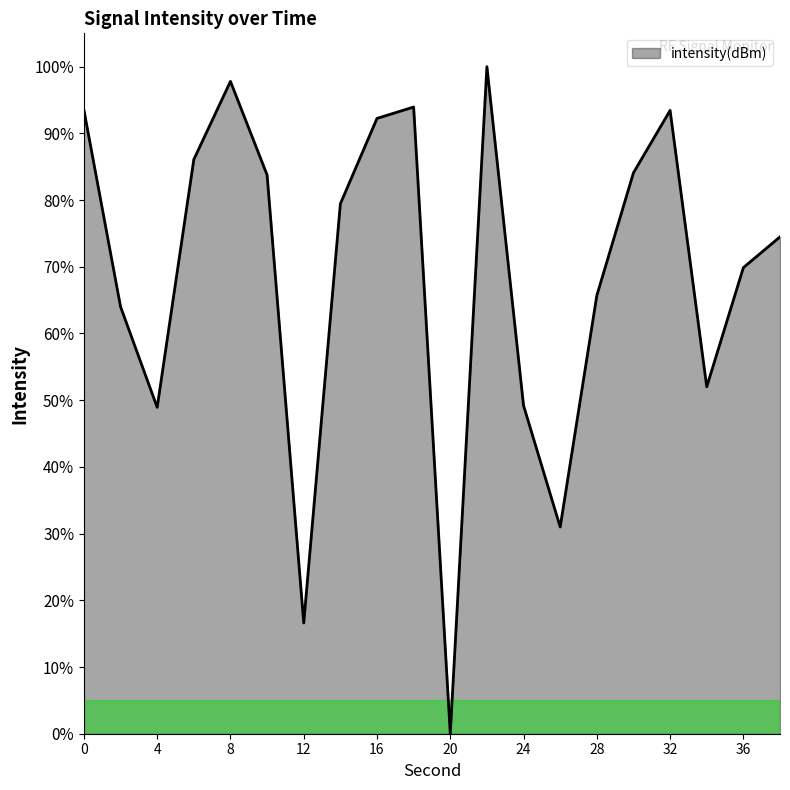

How many distinct data groups are displayed?

1